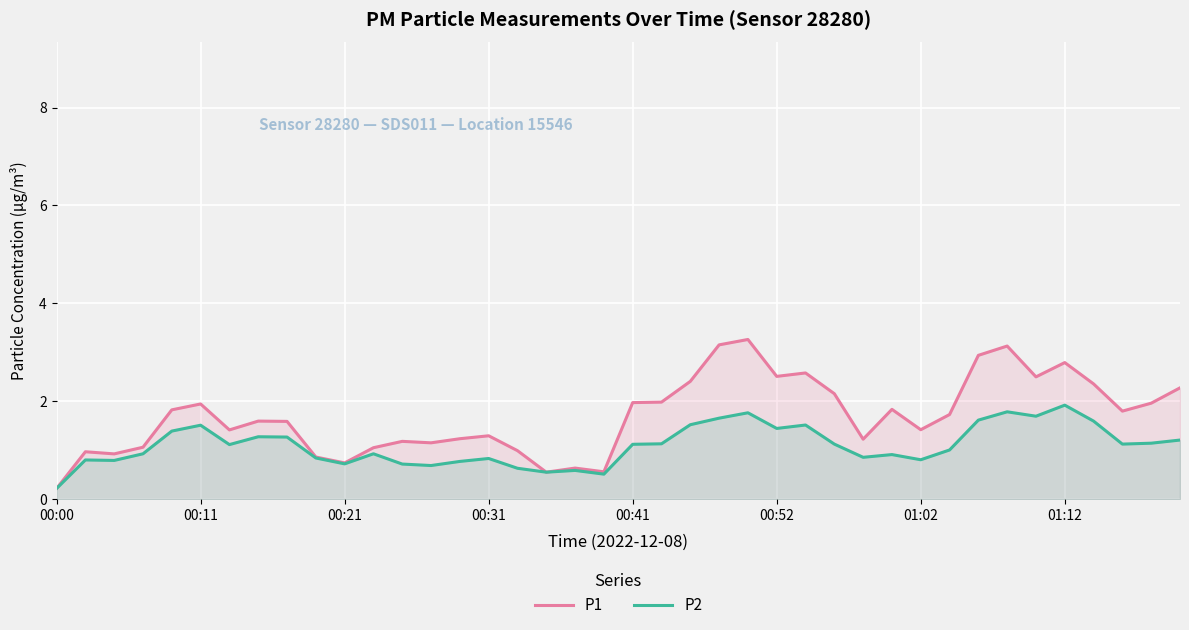

Which series has the largest range (max minus min)?

P1